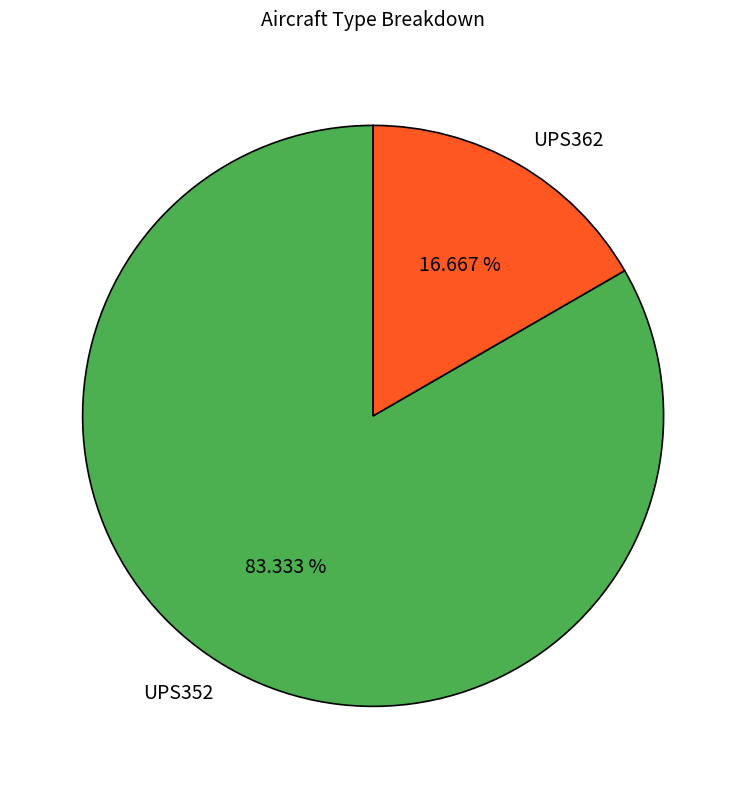

To the nearest percent, what is the average slice percentage?

50%